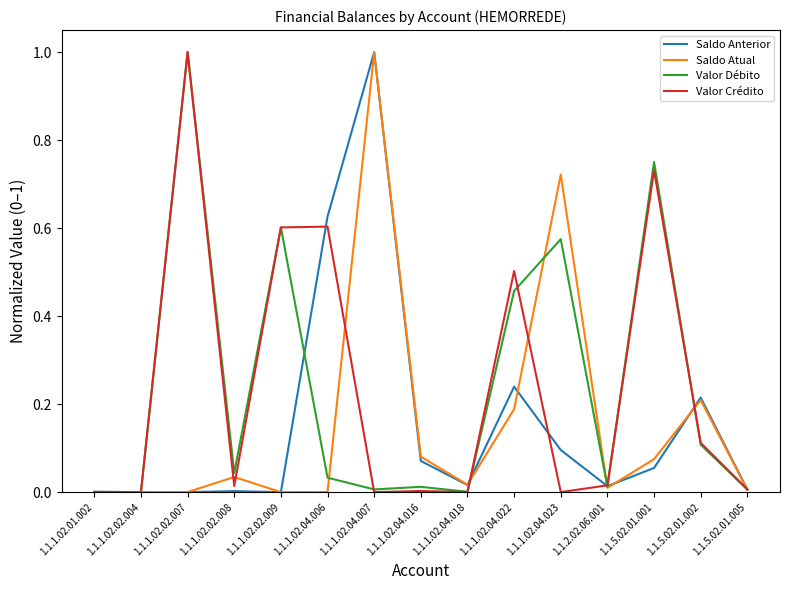

What is the maximum value for Valor Débito?

1.0